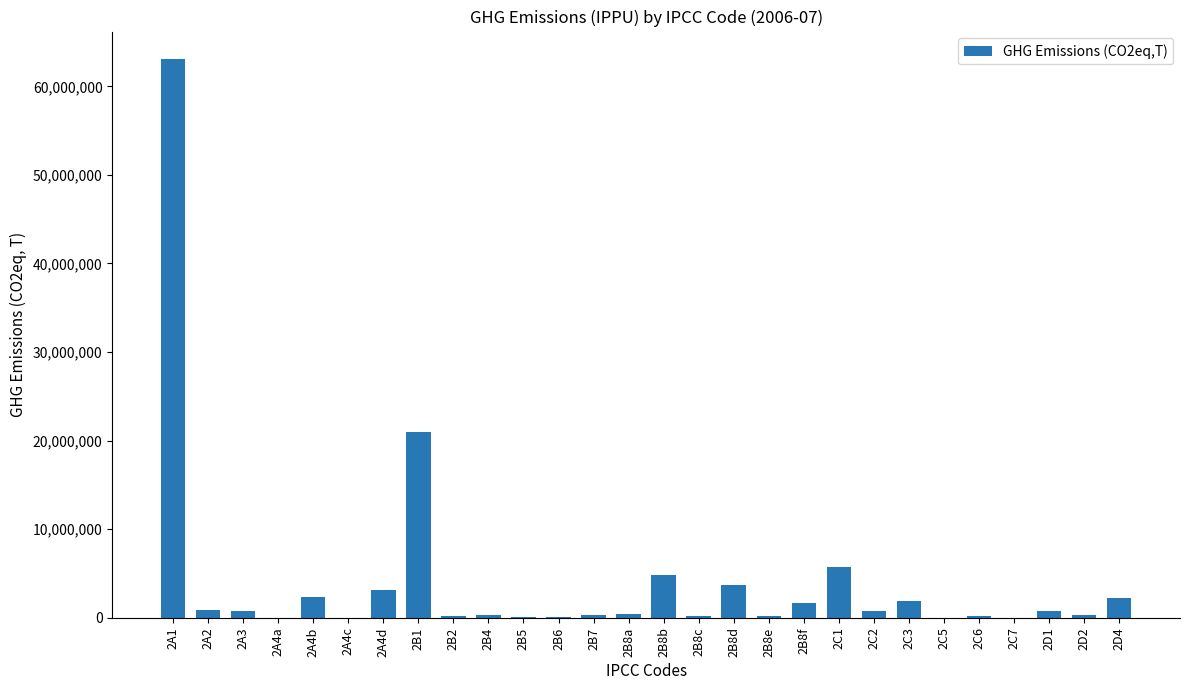

Is it true that the value at 2B8f is 1639183.6?

True